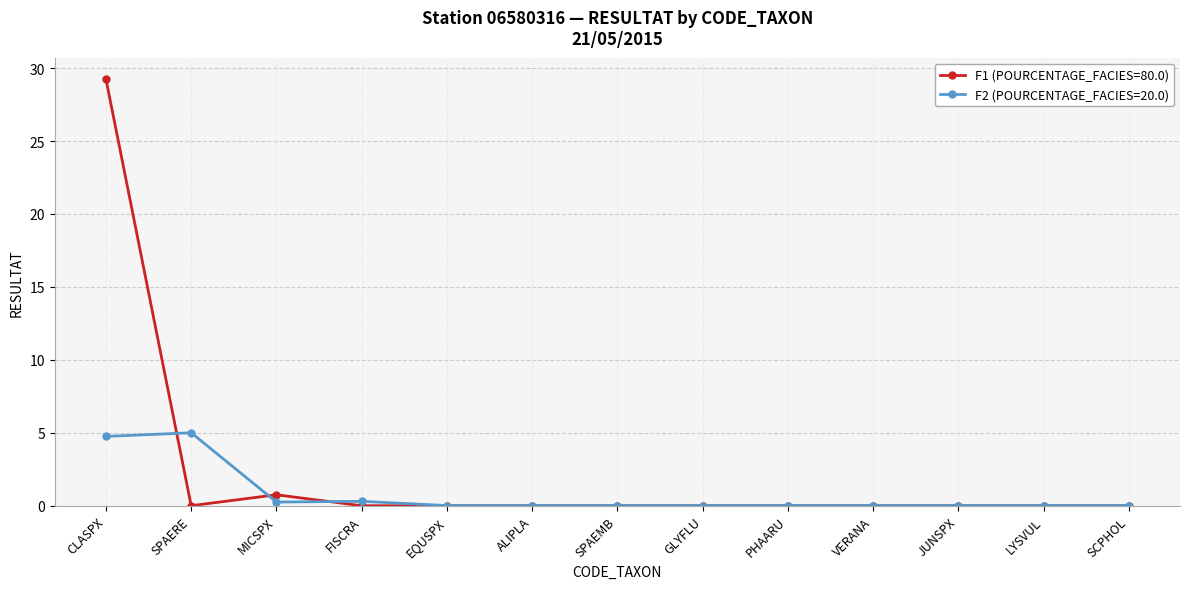

List the series in order of their overall mean, lowest first.

F2 (POURCENTAGE_FACIES=20.0), F1 (POURCENTAGE_FACIES=80.0)